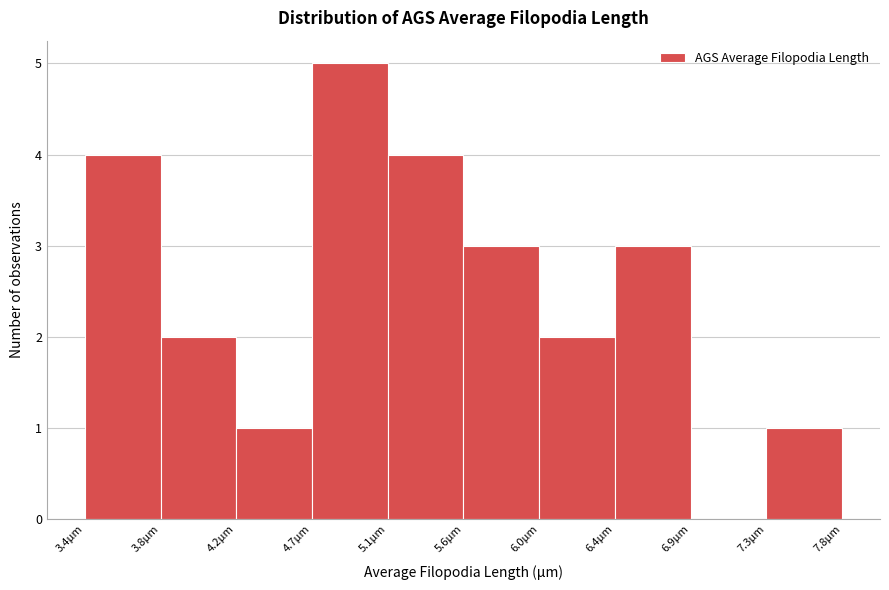

Reading left to right, list every bar in this chart as the range it spans on the x-axis followed by its height. Neither the bar edges nor the heights are printed on the chart, so give them approximately, as read against the axes.

3.35 to 3.80: 4
3.80 to 4.25: 2
4.25 to 4.70: 1
4.70 to 5.10: 5
5.10 to 5.55: 4
5.55 to 6.00: 3
6.00 to 6.45: 2
6.45 to 6.90: 3
6.90 to 7.30: 0
7.30 to 7.75: 1